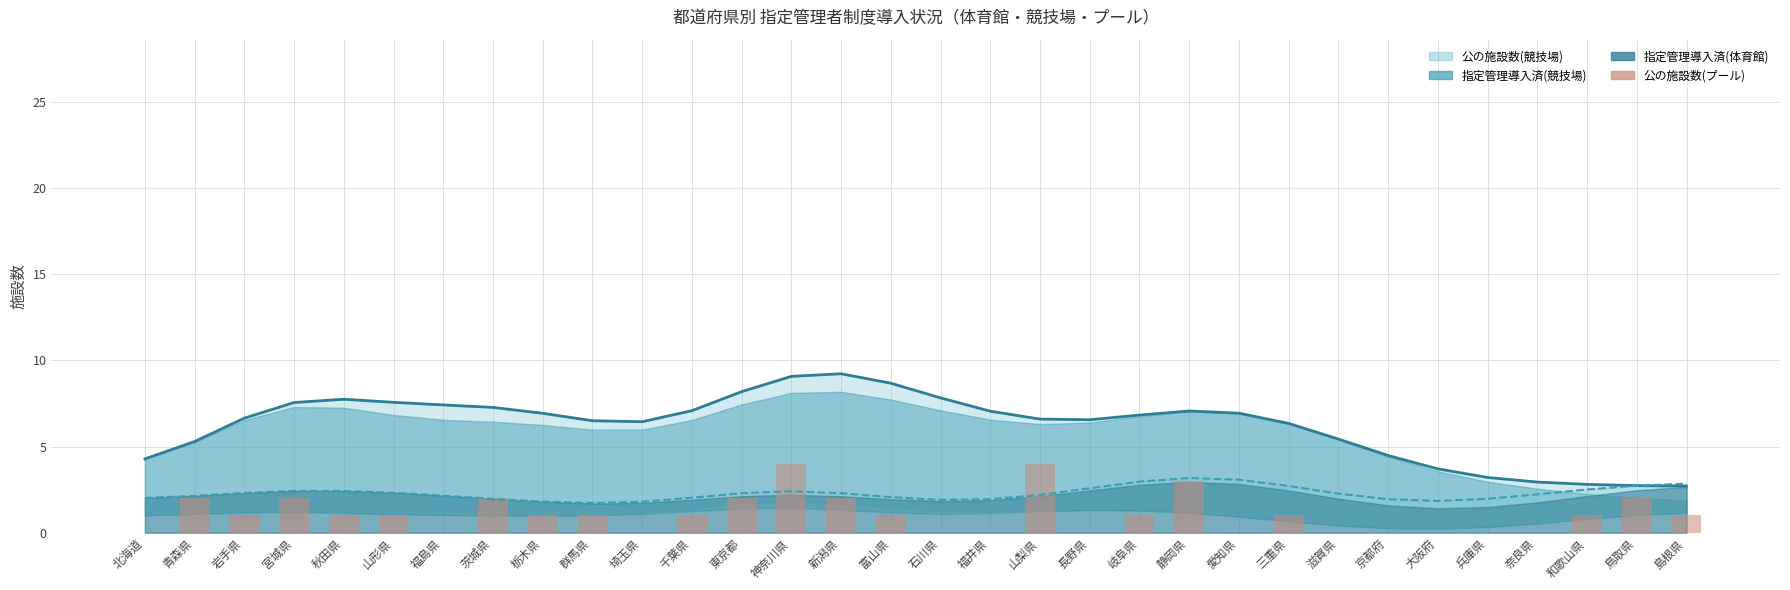

Where is 公の施設数(プール) nearest to the value 2?

青森県